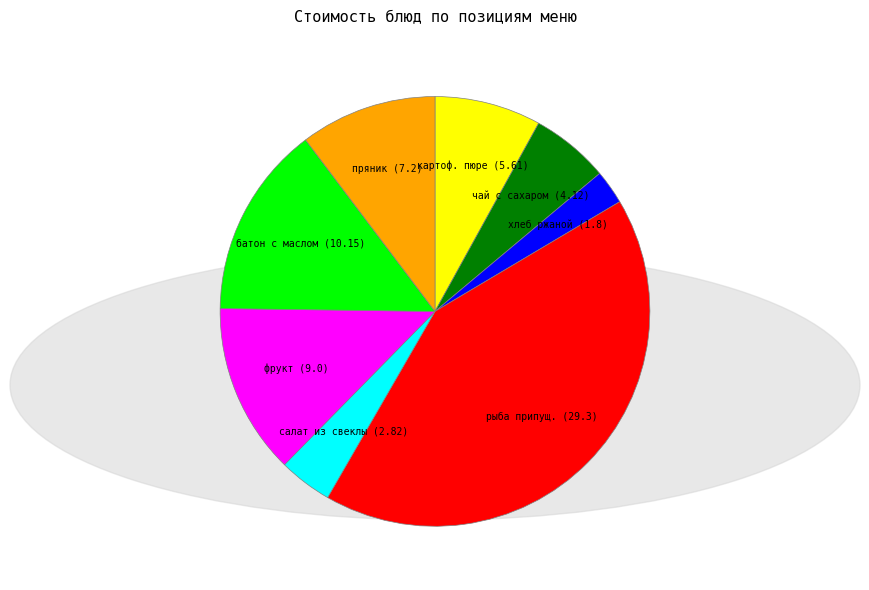

Which category has the biggest portion of the pie?

рыба припущ. (29.3)